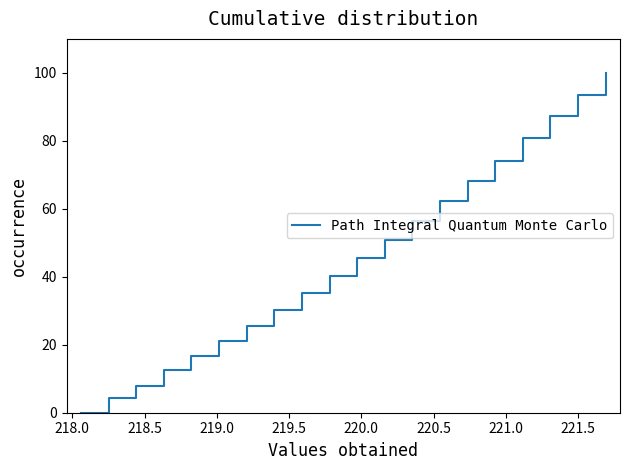

Count the number of values greater than 45.

10